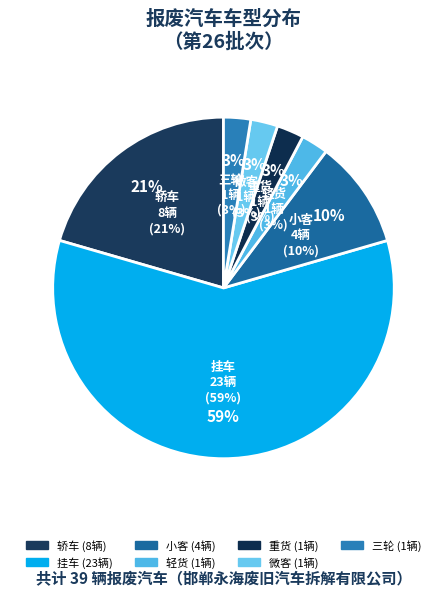

The 挂车 slice represents 59% of the pie. True or false?

True